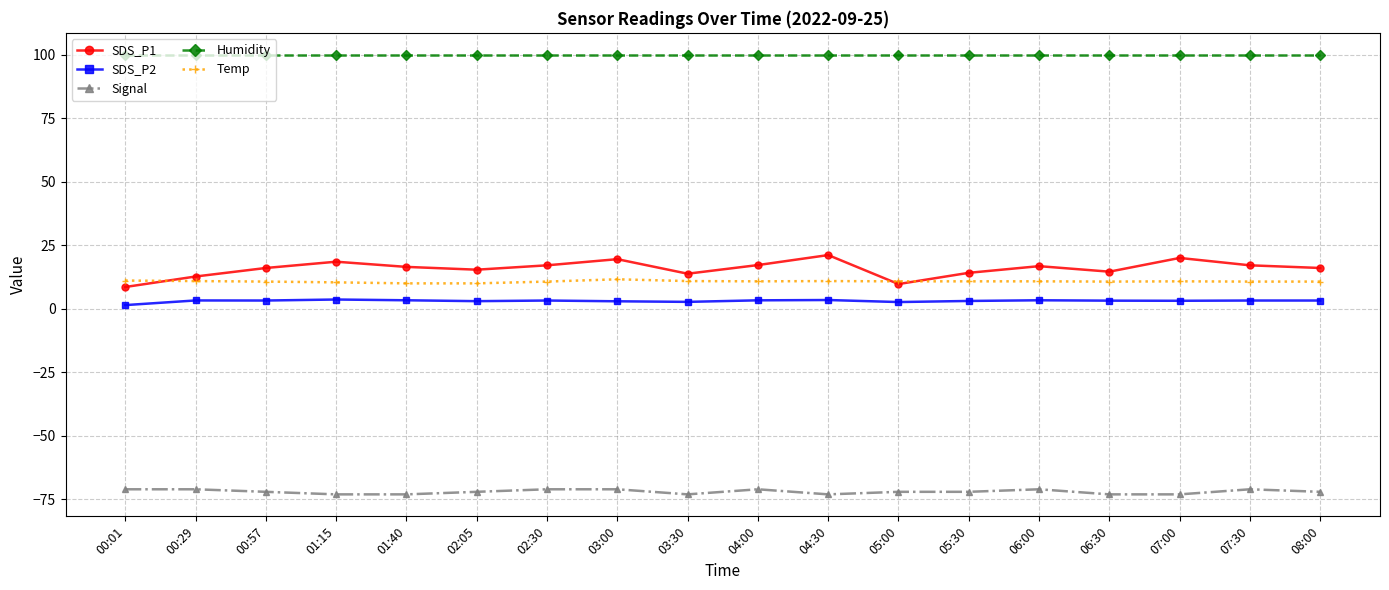

What position from the right is 00:01?

18